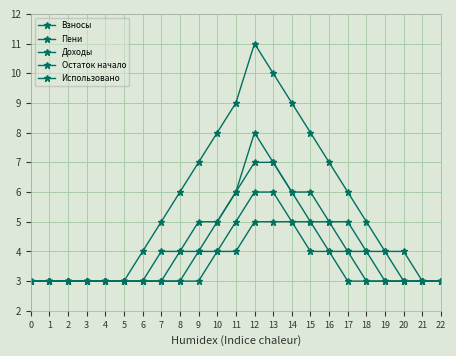

What is the smallest value displayed?

3